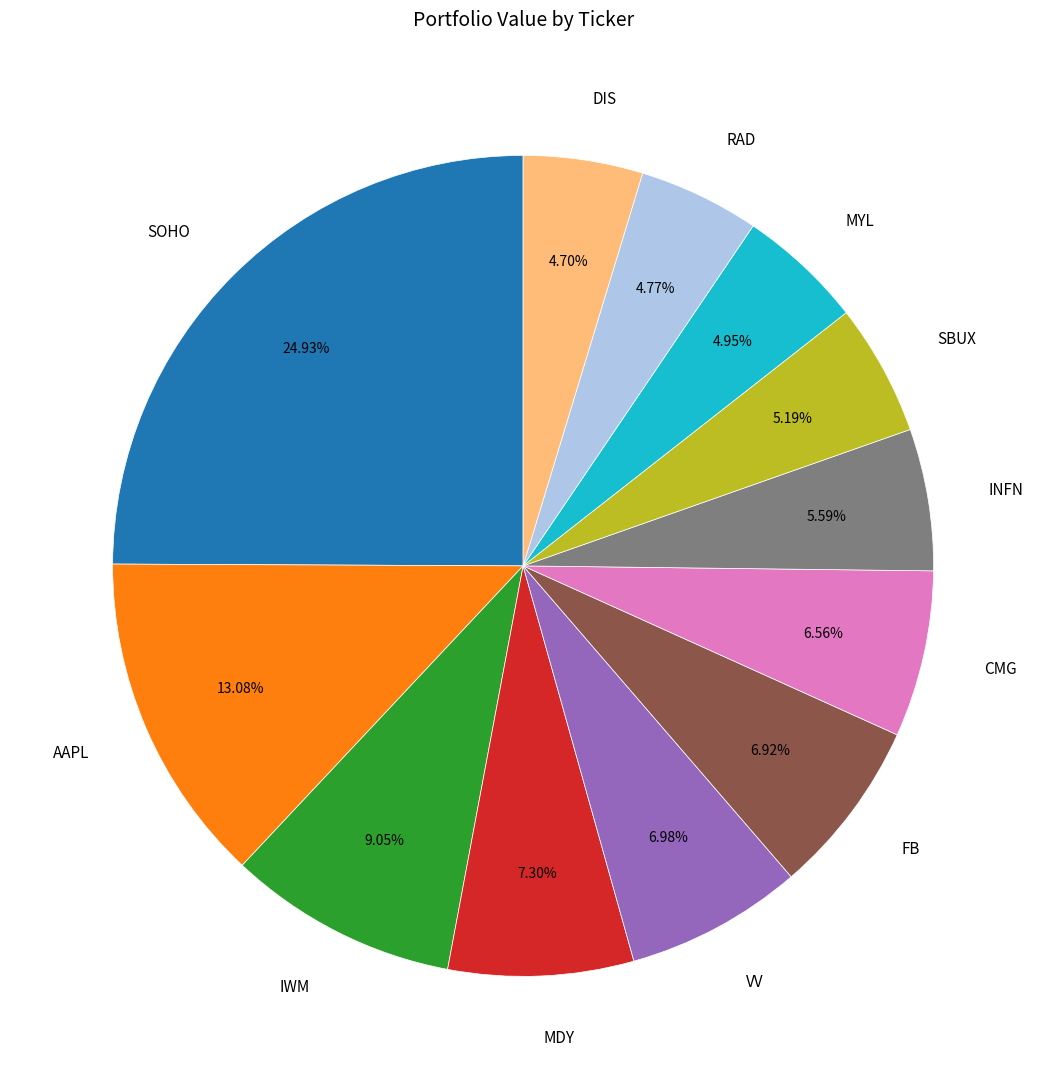

Does any single category account for the majority?

No